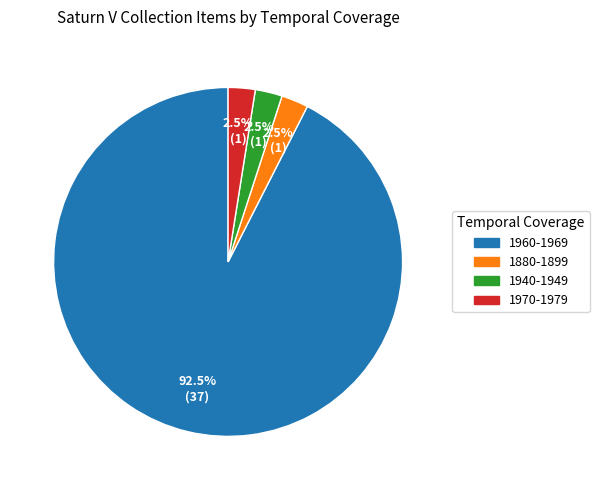

Combined, do 1940-1949 and 1970-1979 account for over 50%?

No